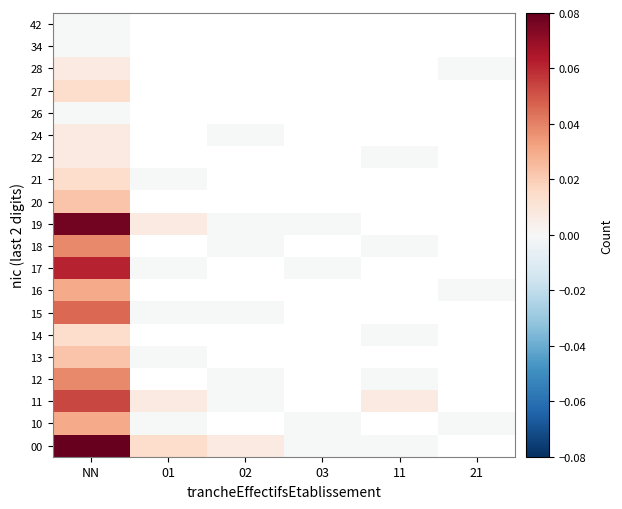

List the series in order of their peak value, lowest first.

26, 34, 42, 22, 24, 28, 14, 21, 27, 13, 20, 10, 16, 12, 18, 15, 11, 17, 19, 00